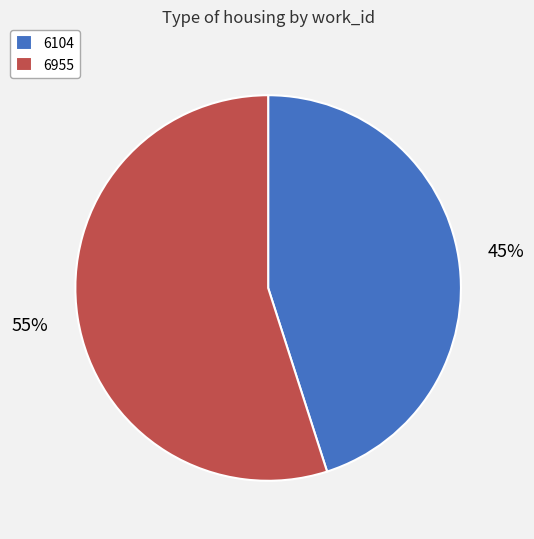

Which slice is the largest?

6955